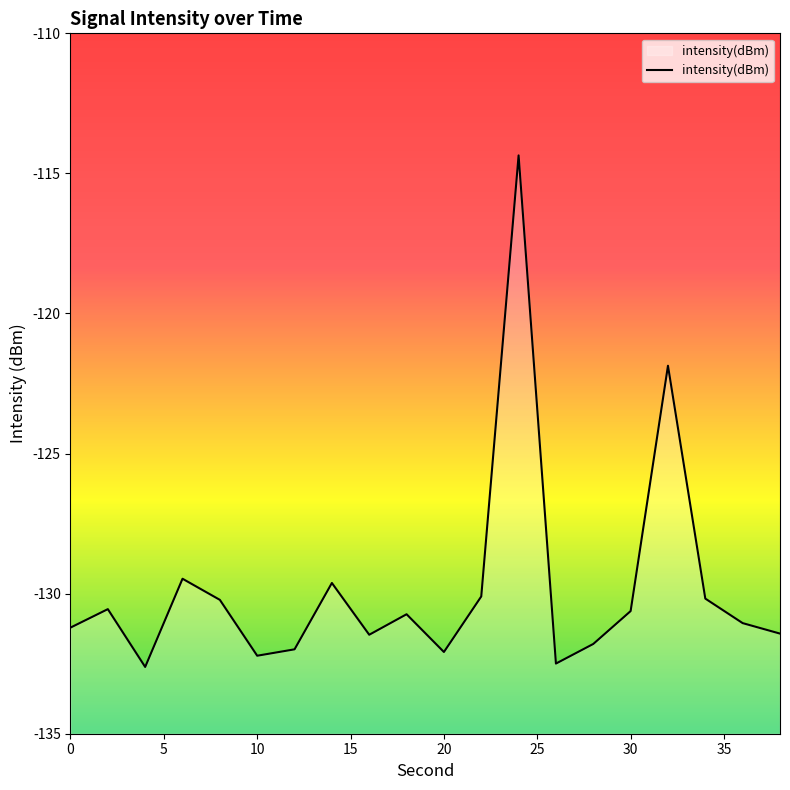

True or false: the data shows -72.3 at 10.

False